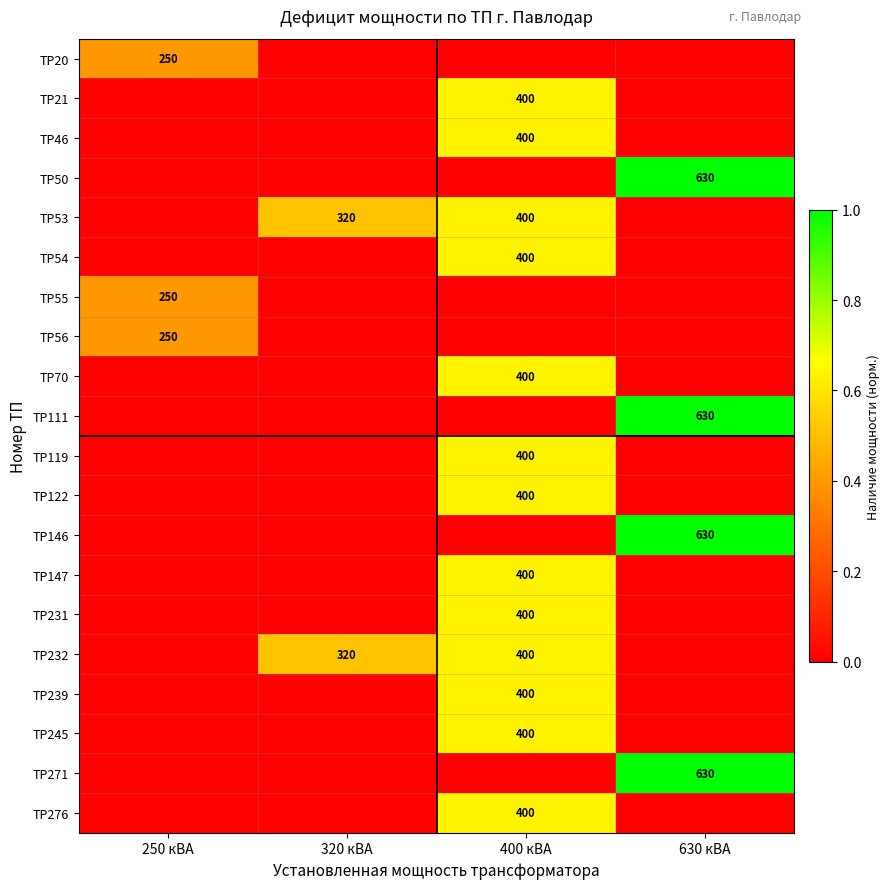

The TP56 series shows 250 at 250 кВА. True or false?

True